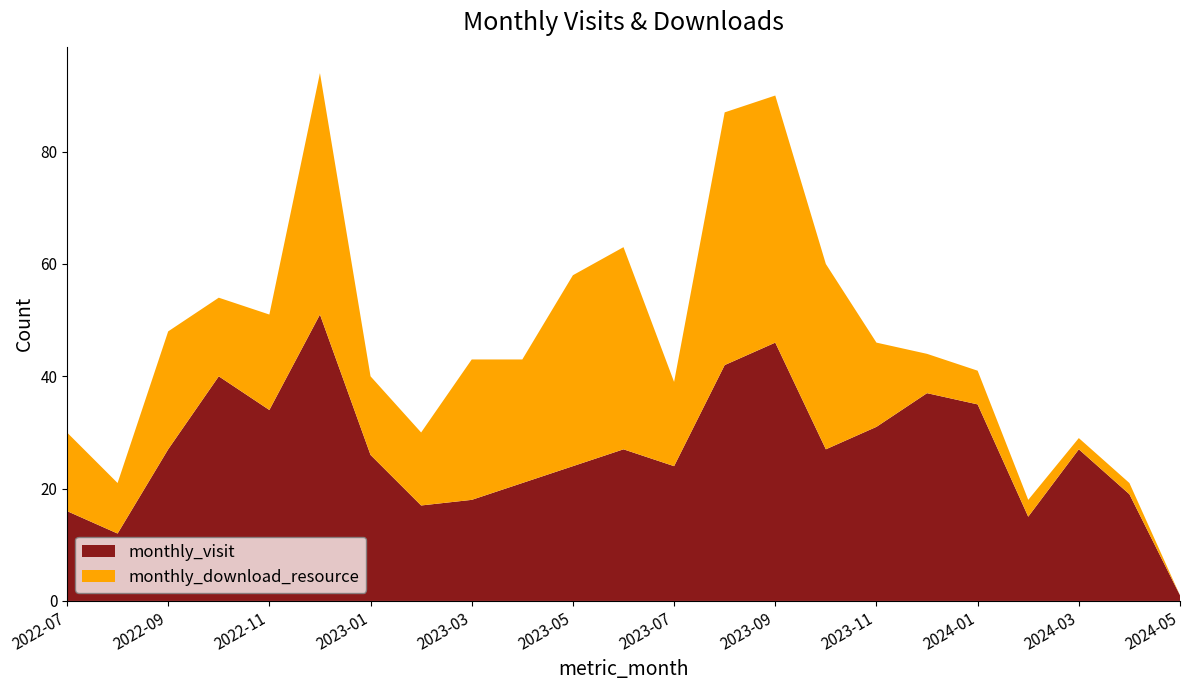

Reading left to right, extract all data points from this chart.

monthly_visit: 16	12	27	40	34	51	26	17	18	21	24	27	24	42	46	27	31	37	35	15	27	19	1
monthly_download_resource: 14	9	21	14	17	43	14	13	25	22	34	36	15	45	44	33	15	7	6	3	2	2	0